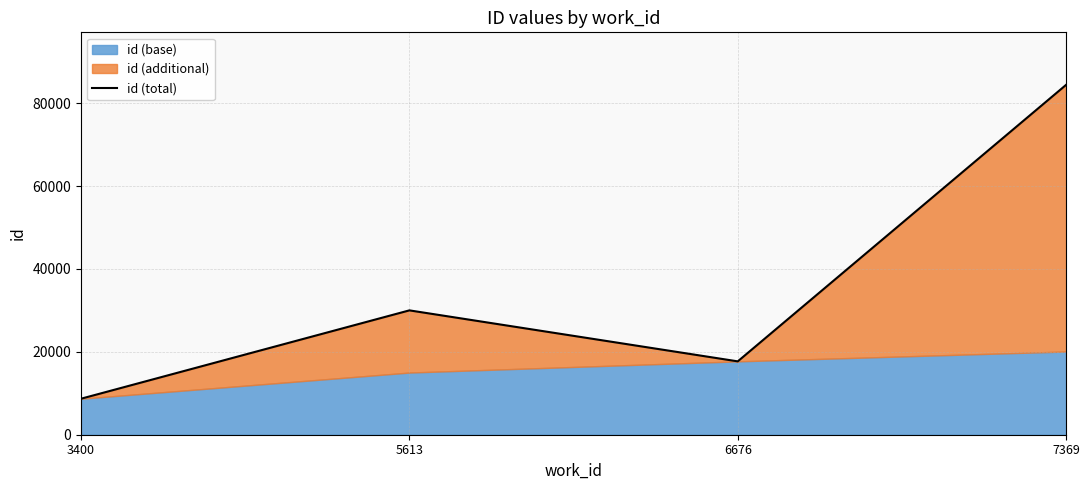

How many categories are shown in the chart?

4